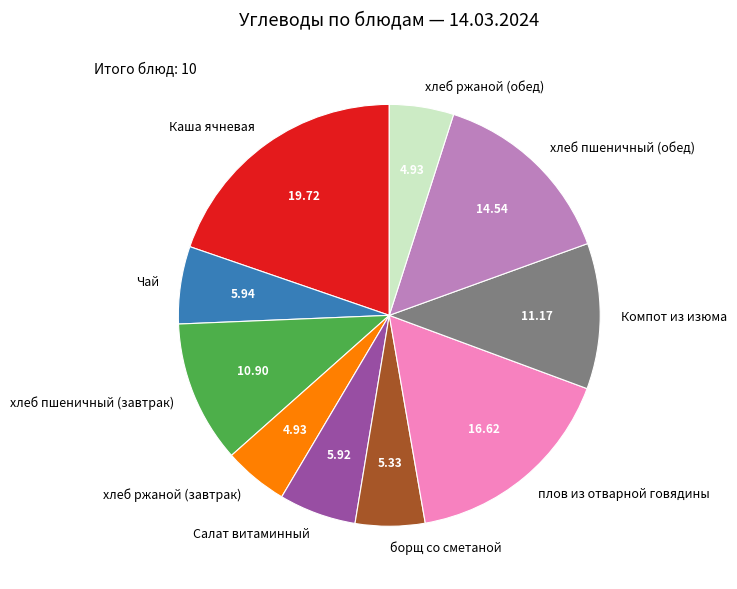

Approximately how many times larger is the value at хлеб пшеничный (завтрак) compared to Чай?

1.8